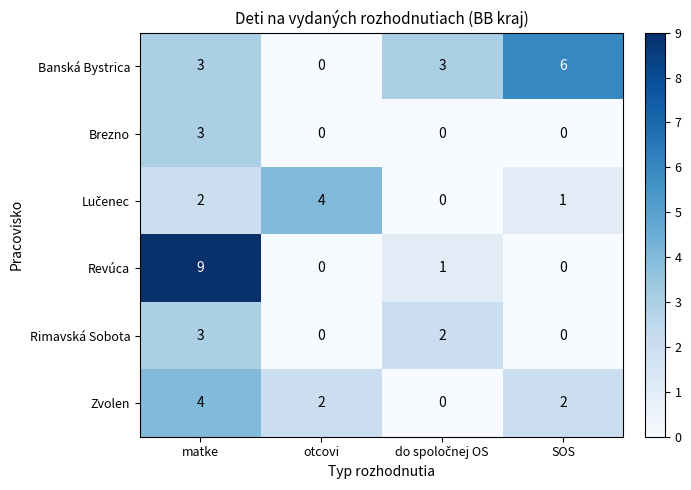

Is it true that Rimavská Sobota equals 2 at matke?

False